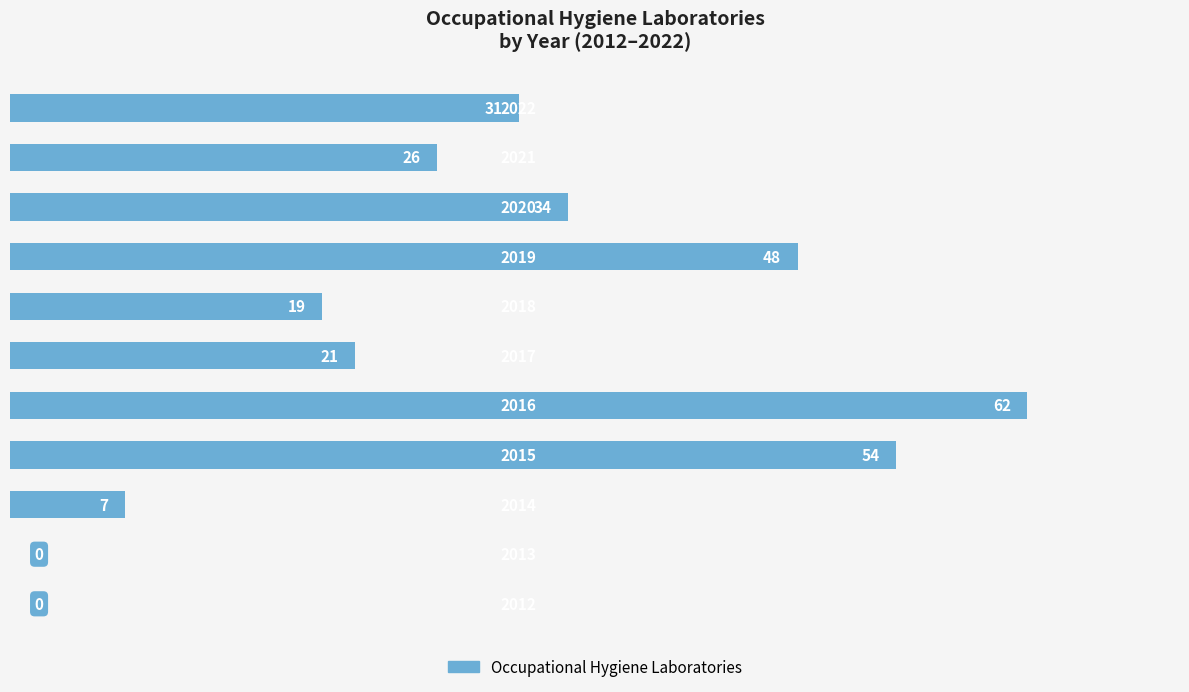

What is the maximum value shown in the chart?

62